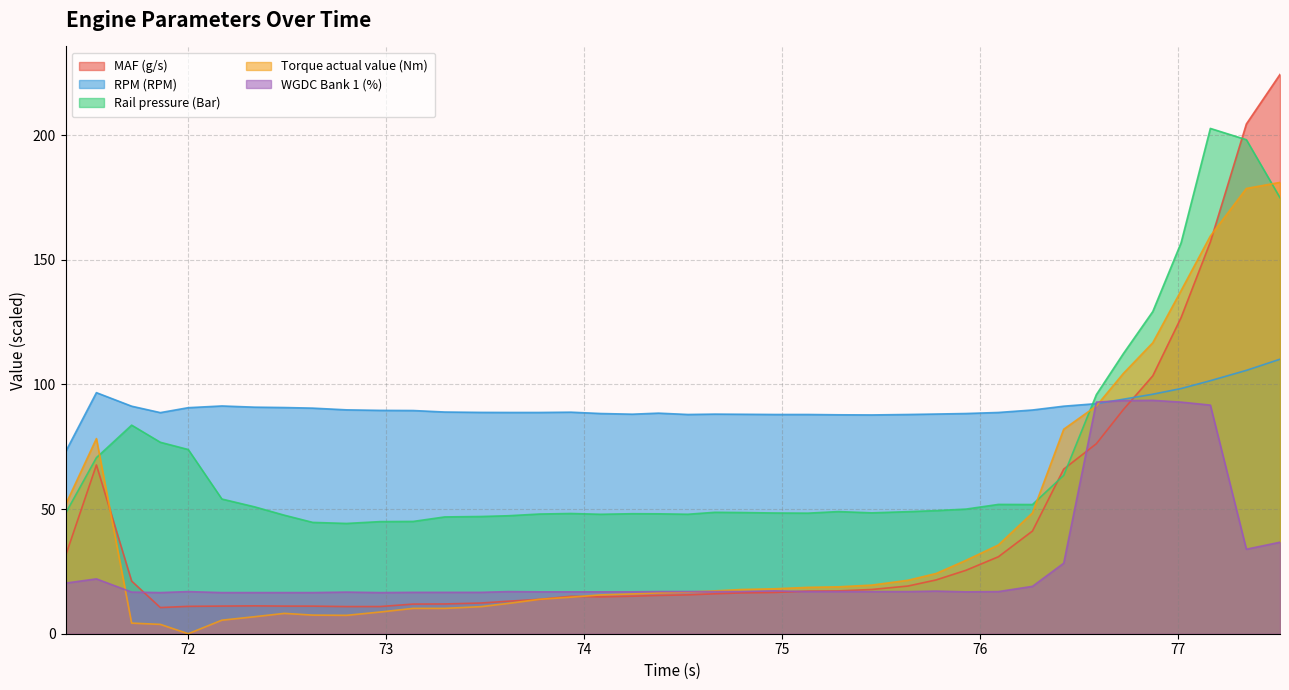

List the series in order of their peak value, lowest first.

WGDC Bank 1 (%), RPM (RPM), Torque actual value (Nm), Rail pressure (Bar), MAF (g/s)